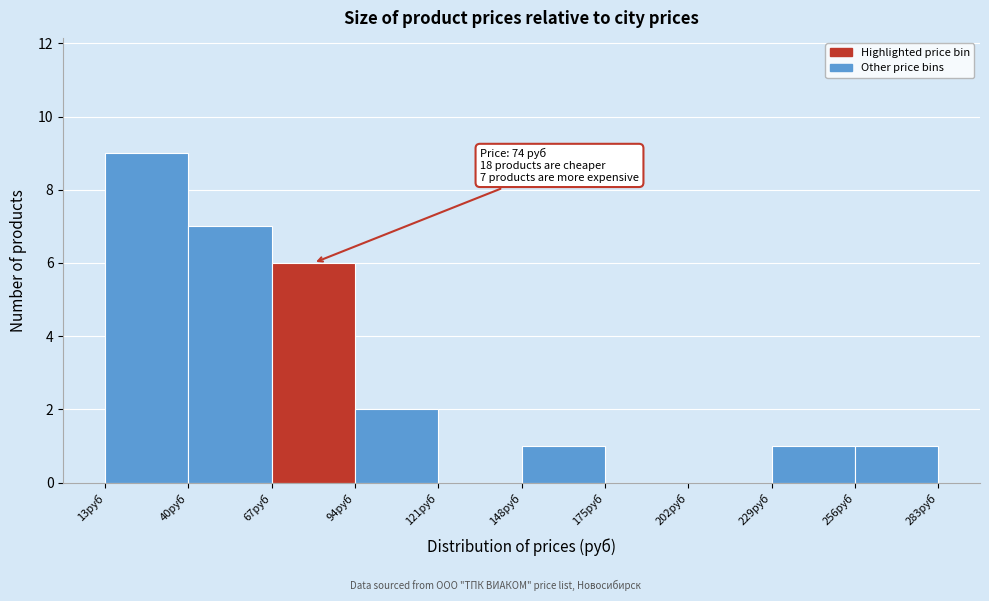

Which range on the x-axis has the tallest bar?

13 to 40